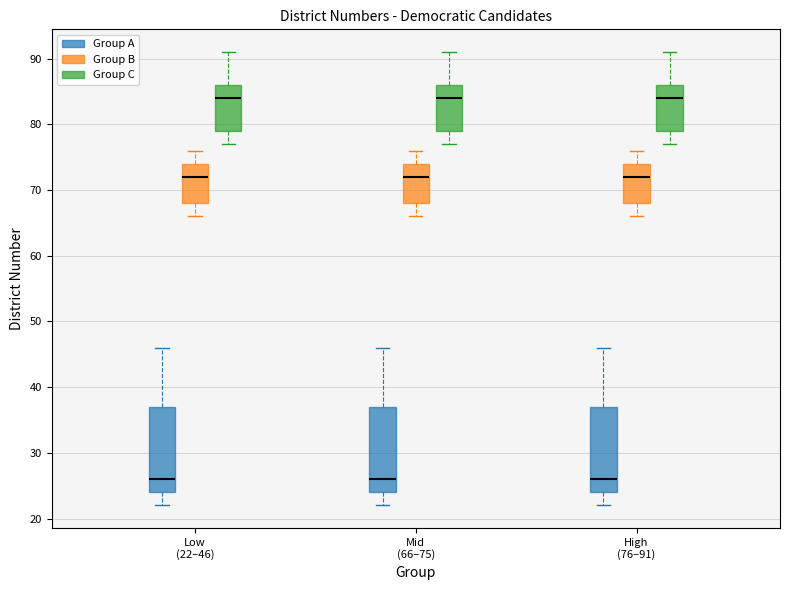

Reading left to right, read every box against the y-axis: the position of its median line, the range the box covers, and the ends of its whiskers. The values are not printed on the chart, so give them approximately, as read against the axis.

Low (22–46) (Group A): median 26, box 24 to 37, whiskers 22 to 46
Low (22–46) (Group B): median 72, box 68 to 74, whiskers 66 to 76
Low (22–46) (Group C): median 84, box 79 to 86, whiskers 77 to 91
Mid (66–75) (Group A): median 26, box 24 to 37, whiskers 22 to 46
Mid (66–75) (Group B): median 72, box 68 to 74, whiskers 66 to 76
Mid (66–75) (Group C): median 84, box 79 to 86, whiskers 77 to 91
High (76–91) (Group A): median 26, box 24 to 37, whiskers 22 to 46
High (76–91) (Group B): median 72, box 68 to 74, whiskers 66 to 76
High (76–91) (Group C): median 84, box 79 to 86, whiskers 77 to 91